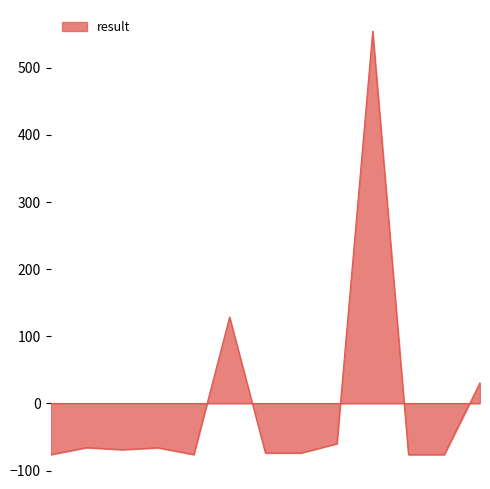

What is the smallest value displayed?

-76.4